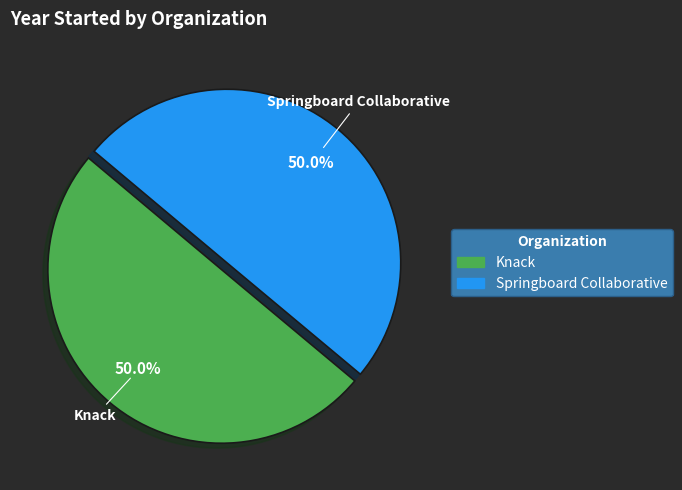

How many segments does this pie chart have?

2